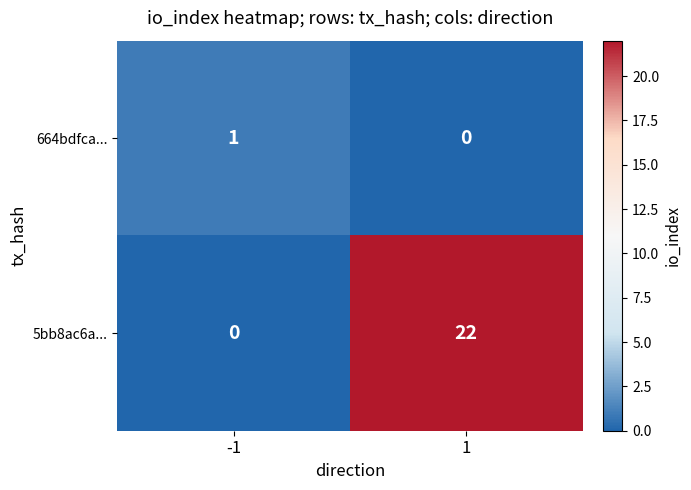

True or false: 664bdfca... has a value of 0 at 1.

True